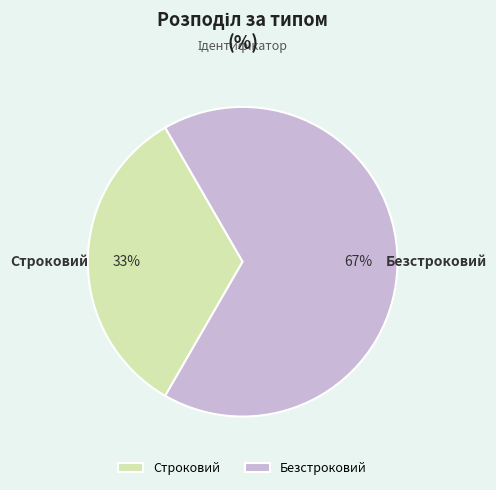

What is the ratio of the value at Строковий to the value at Безстроковий?

0.5